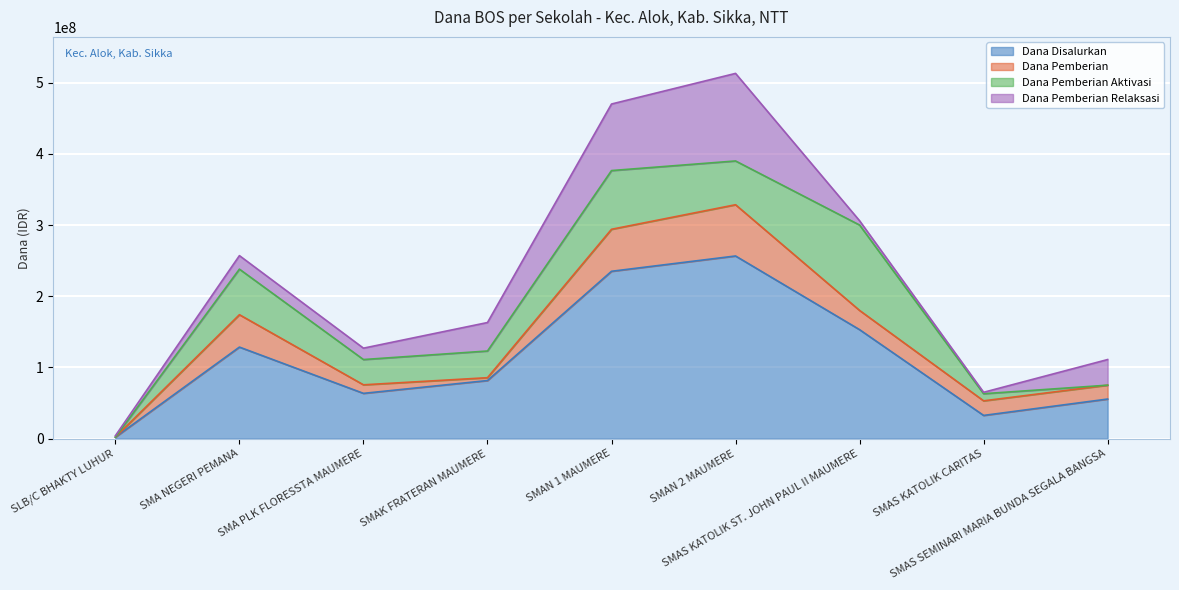

What is the maximum value for Dana Pemberian Relaksasi?

123000000